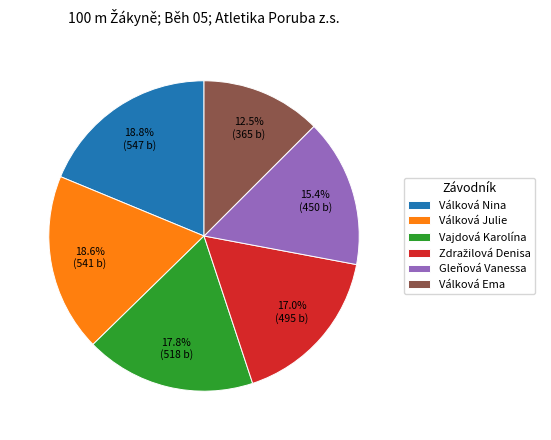

Is the sum of Gleňová Vanessa and Vajdová Karolína greater than half?

No